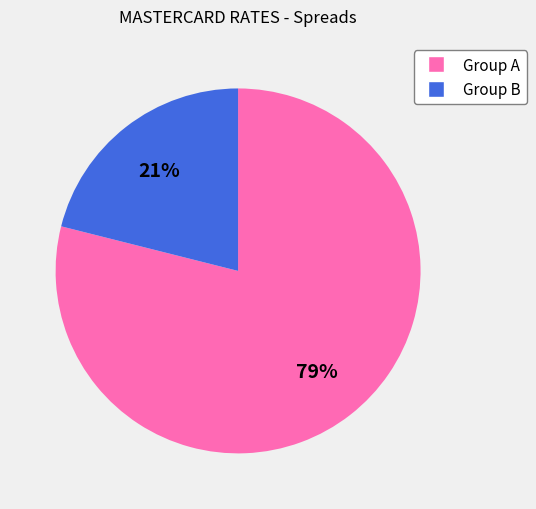

To the nearest percent, what is the difference between the largest and smallest slice percentages?

58%